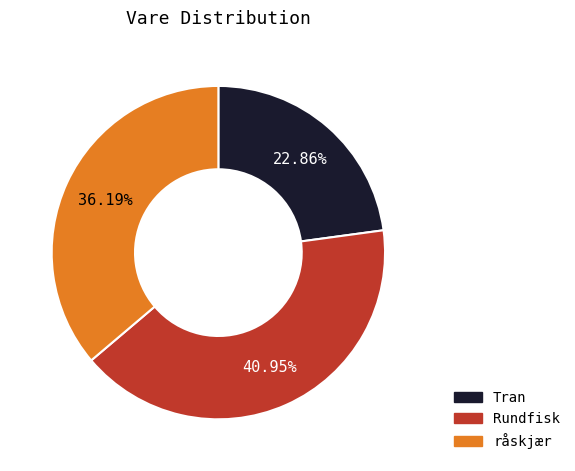

Is it true that Tran is 23% of the pie?

True